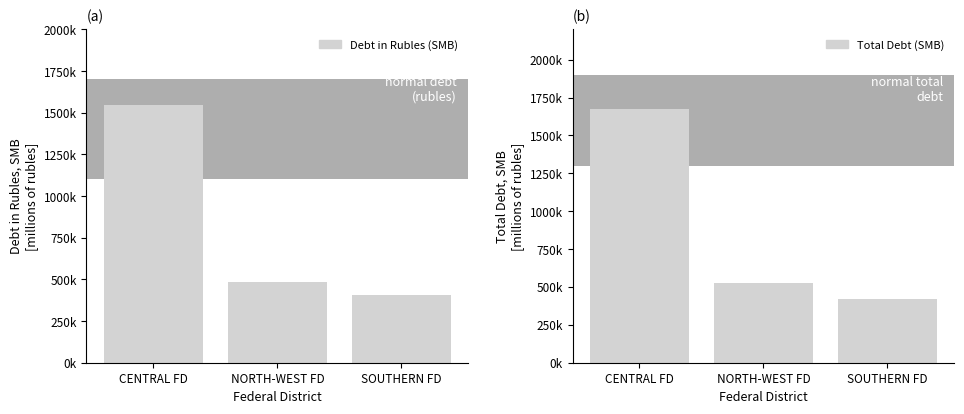

Is it true that Debt in Rubles (SMB) equals 1548244 at CENTRAL FD?

True